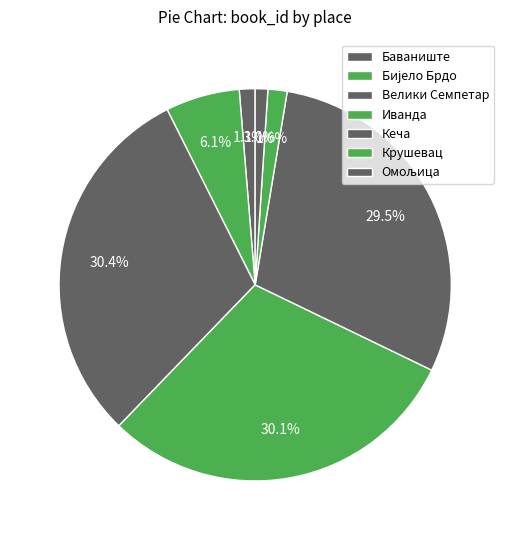

To the nearest percent, what portion does Бијело Брдо represent?

6%